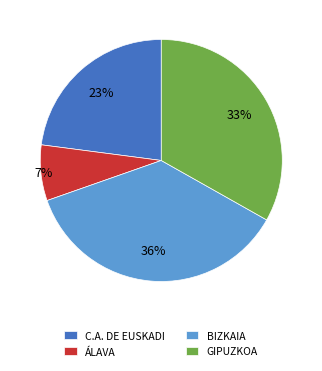

Between GIPUZKOA and ÁLAVA, which is larger?

GIPUZKOA